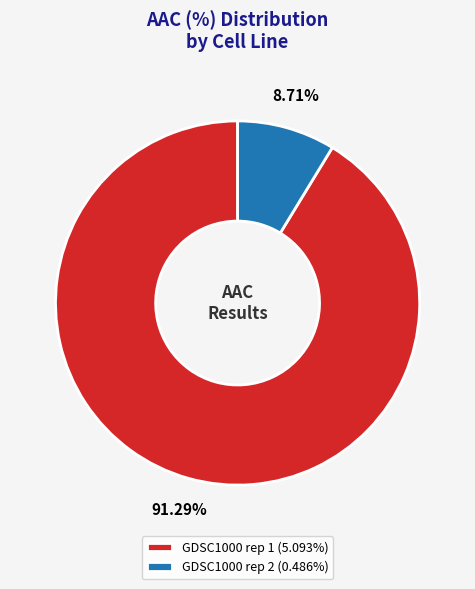

Which slice is the largest?

GDSC1000 rep 1